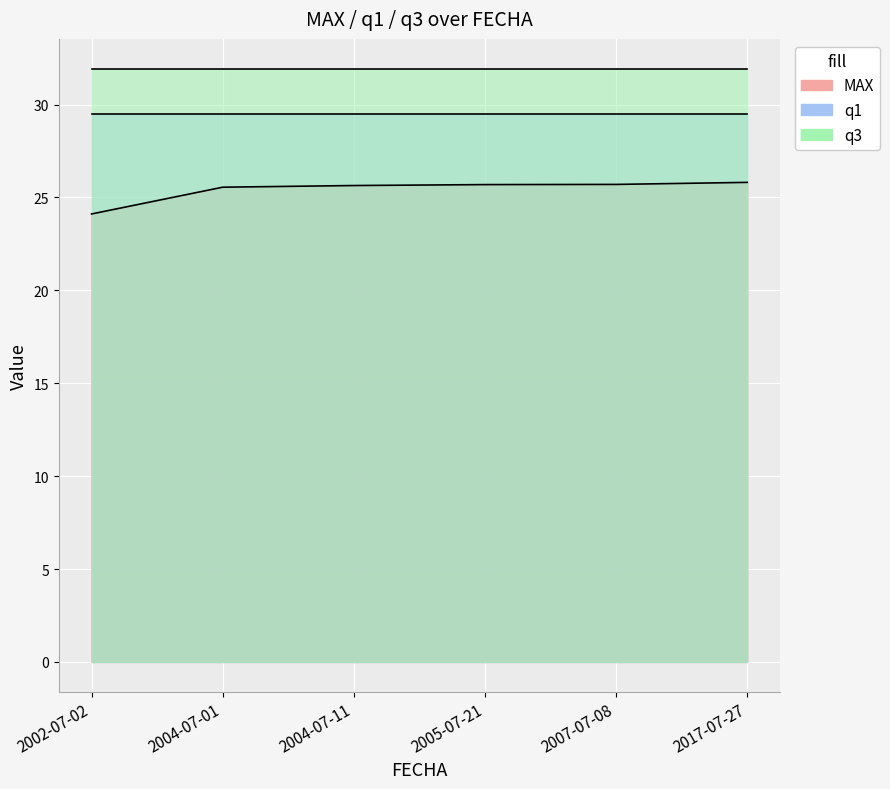

True or false: MAX and q3 cross at least once.

False